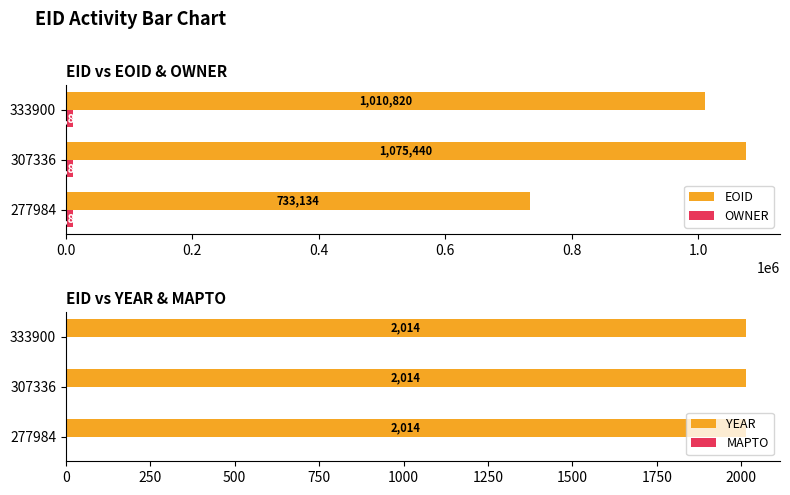

What is the value of the OWNER bar at the 3rd from the left?

10800.0